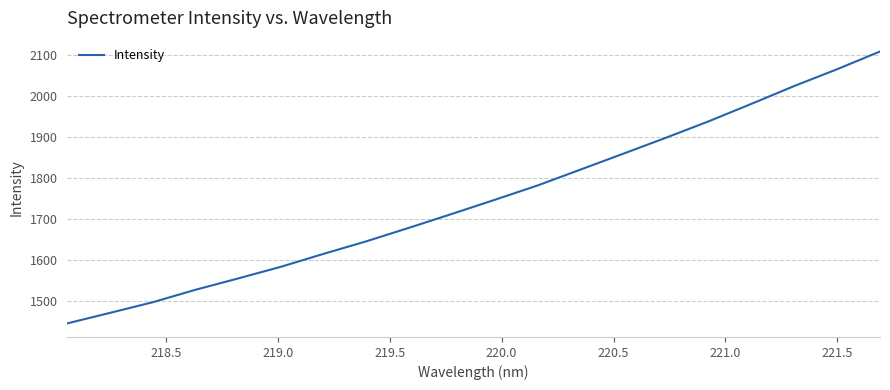

Count the number of categories in the chart.

20